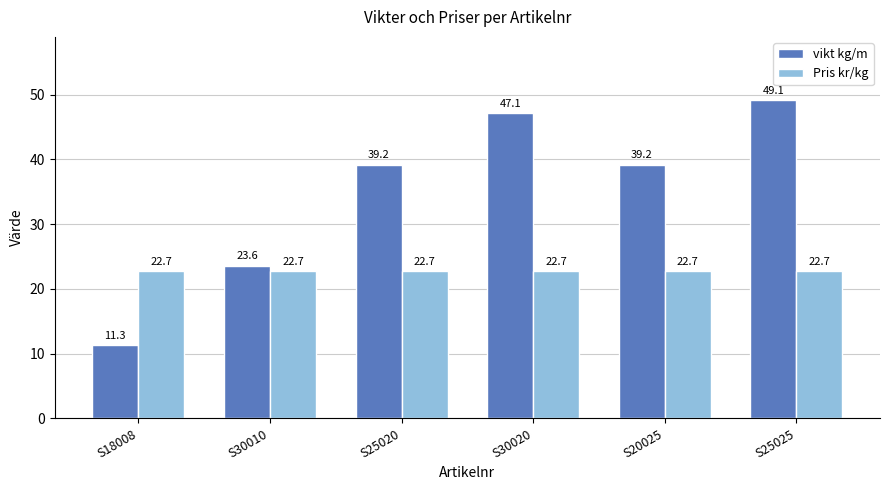

Rank the series at S18008 from lowest to highest value.

vikt kg/m, Pris kr/kg